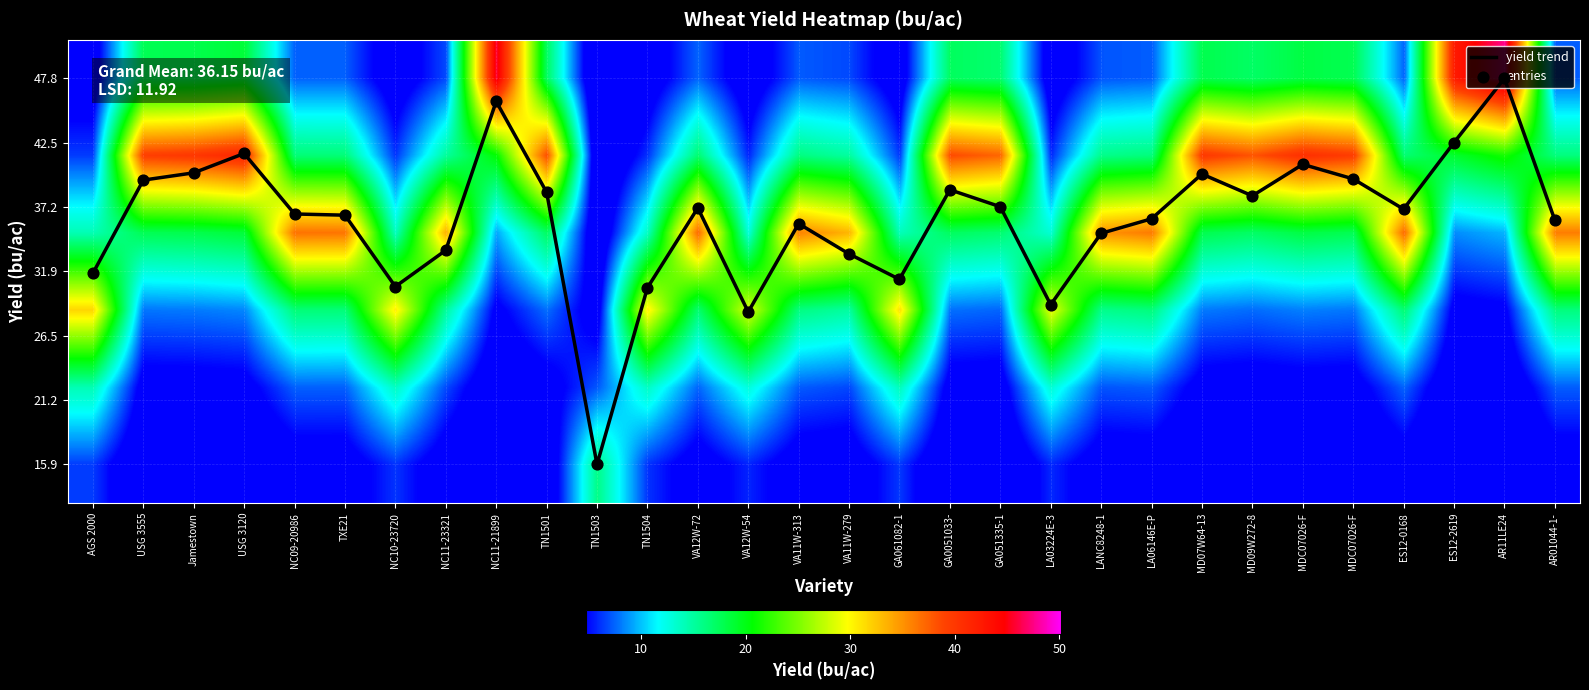

Is it true that entries equals 1.4 at ES12-2619?

False